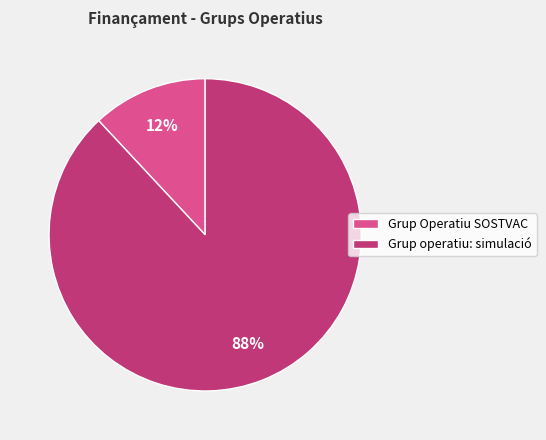

What percentage is the Grup operatiu: simulació slice, to the nearest percent?

88%